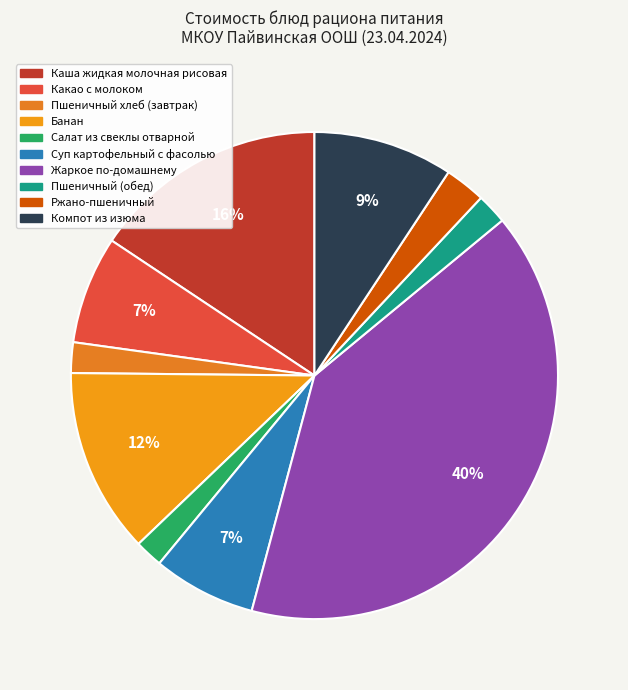

What percentage is the Пшеничный (обед) slice, to the nearest percent?

2%